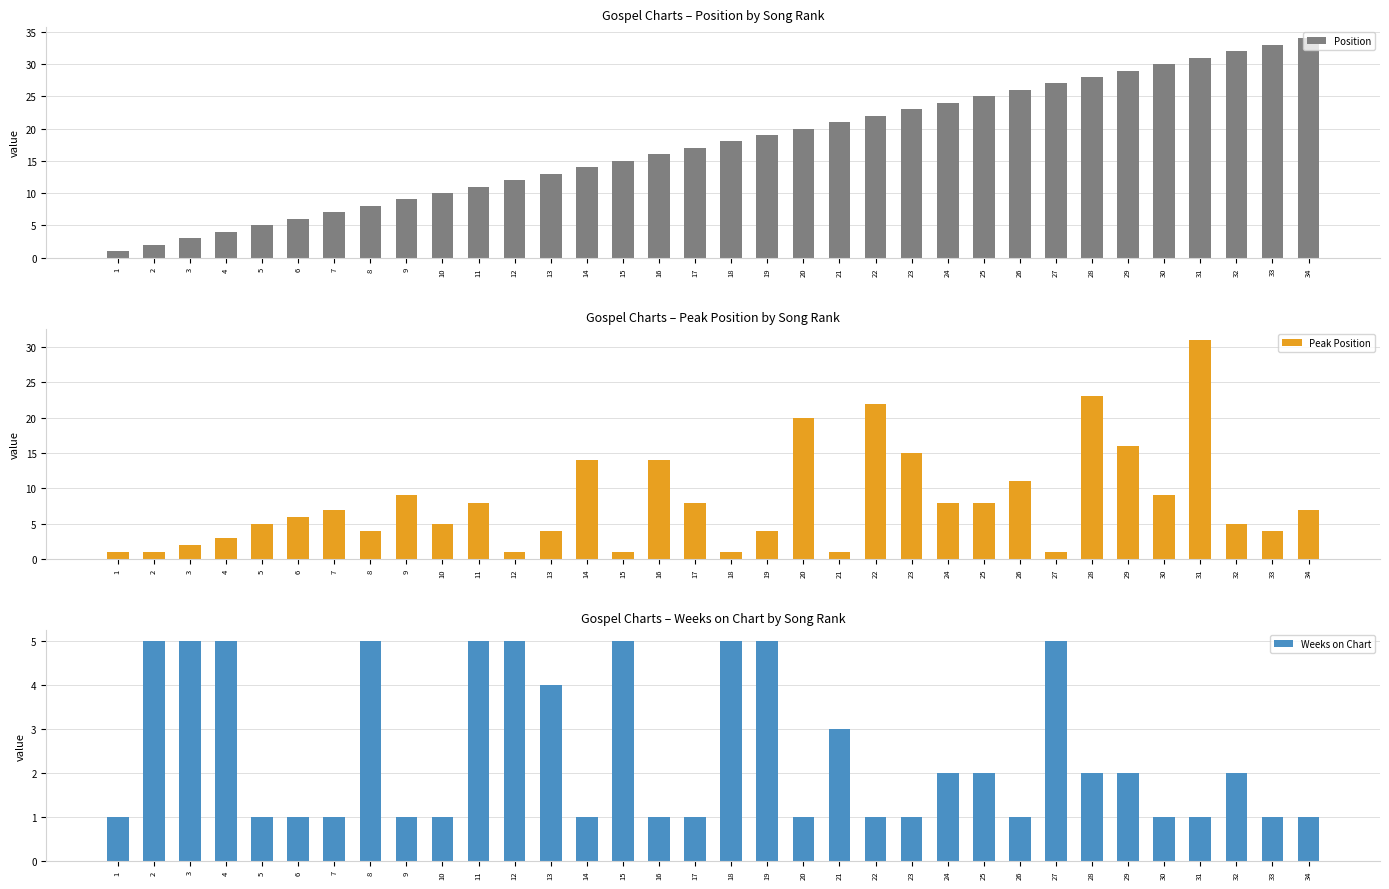

What is the difference between the maximum and minimum values in the Peak Position series?

30